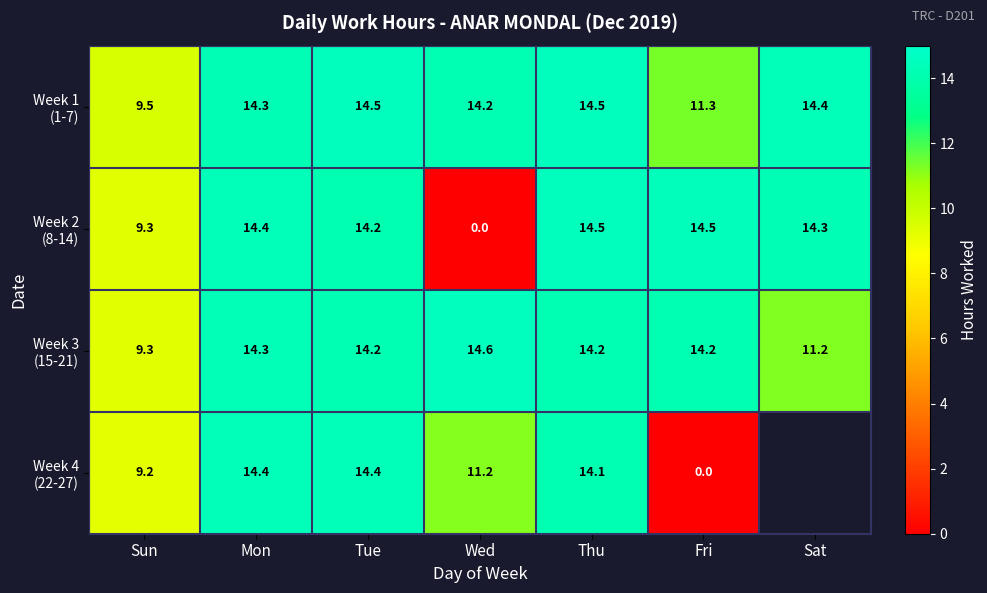

The value of Week 3 (15-21) at Wed is 14.6. True or false?

True